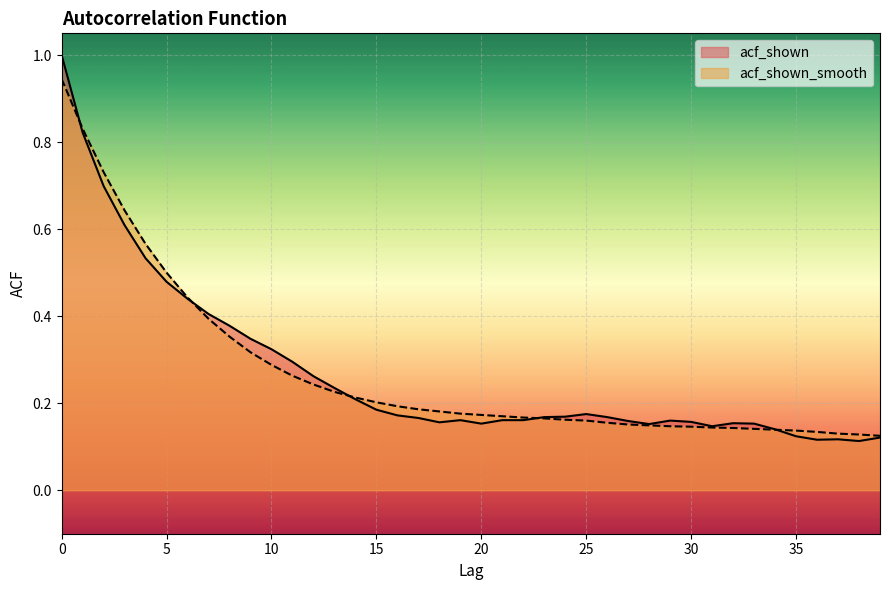

How many times do acf_shown and acf_shown_smooth cross each other?

5